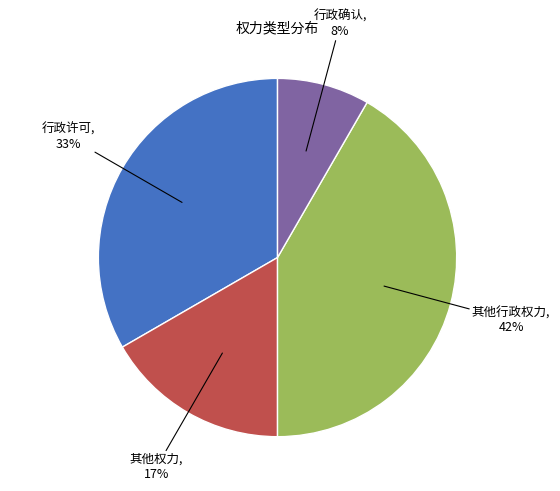

To the nearest percent, what is the average slice percentage?

25%